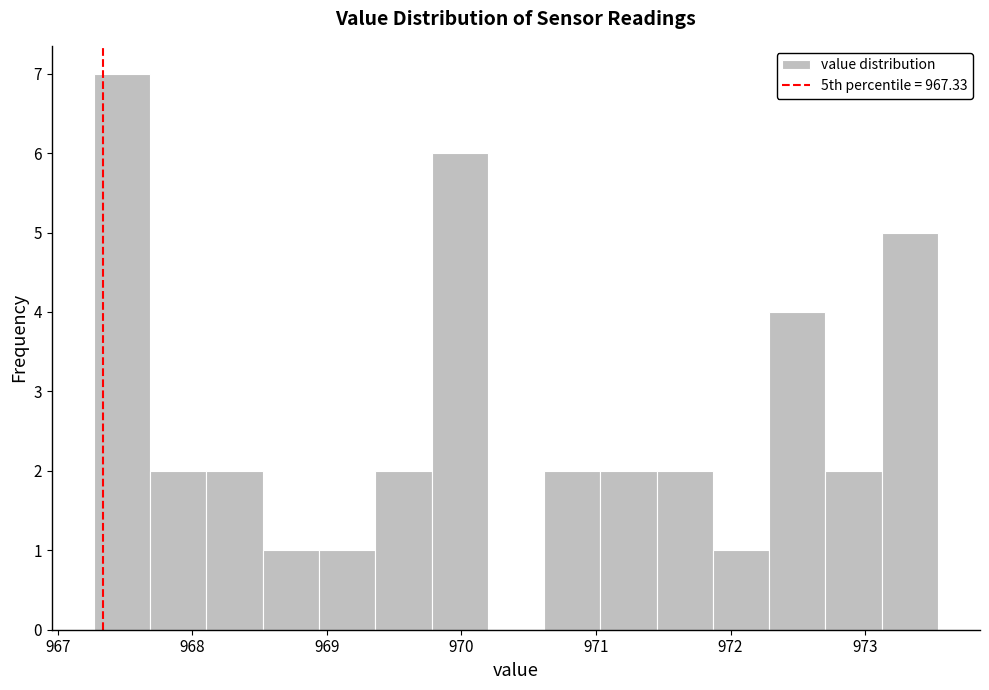

Which range on the x-axis has the tallest bar?

967.3 to 967.7